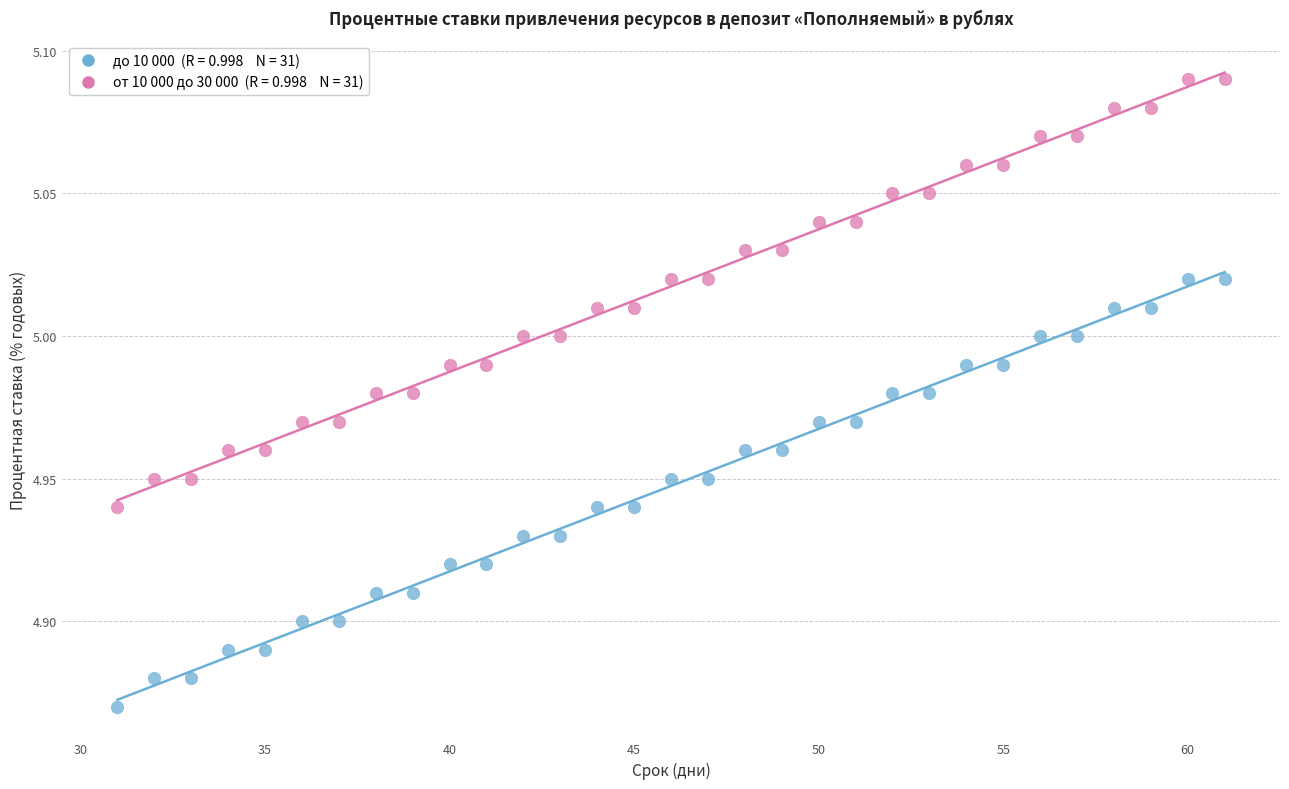

Across all data points, what is the range of X values (max minus min)?

30.0